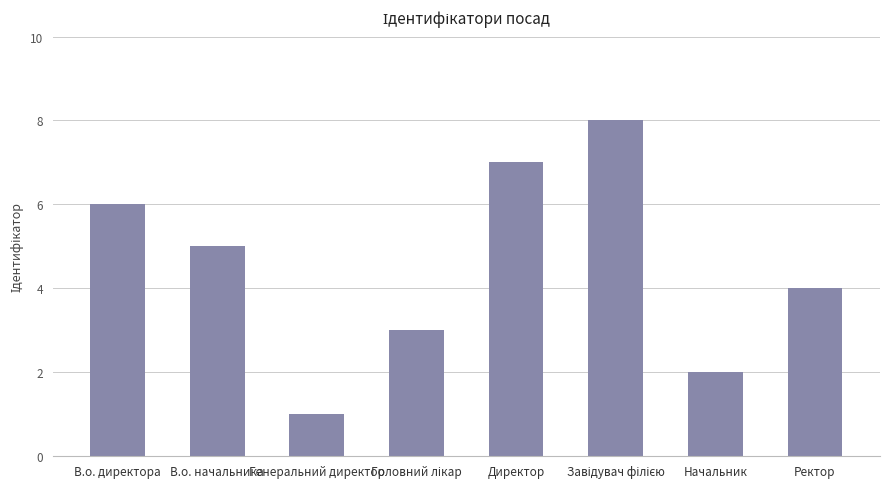

Between Генеральний директор and В.о. директора, which is larger?

В.о. директора